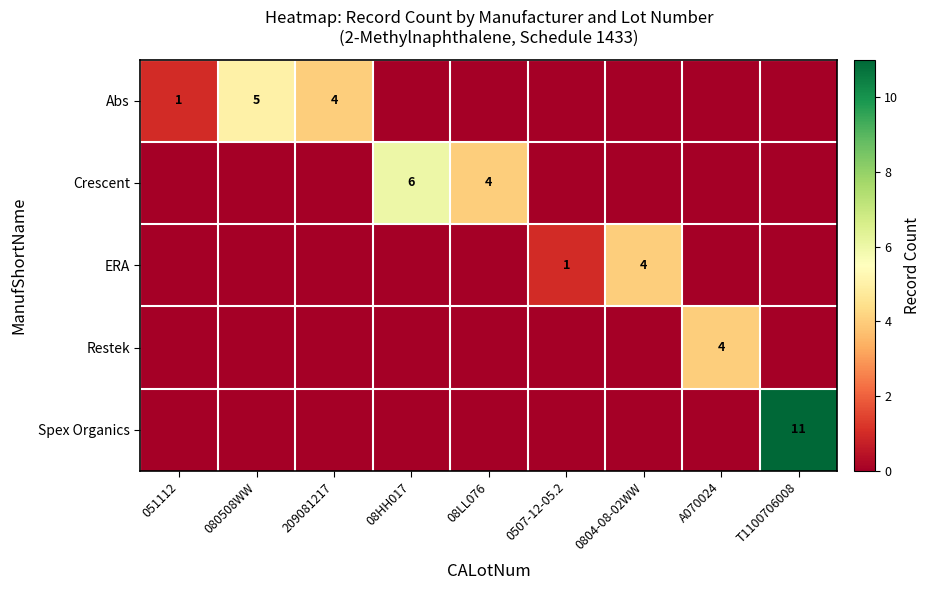

True or false: ERA has a value of 6 at 0804-08-02WW.

False